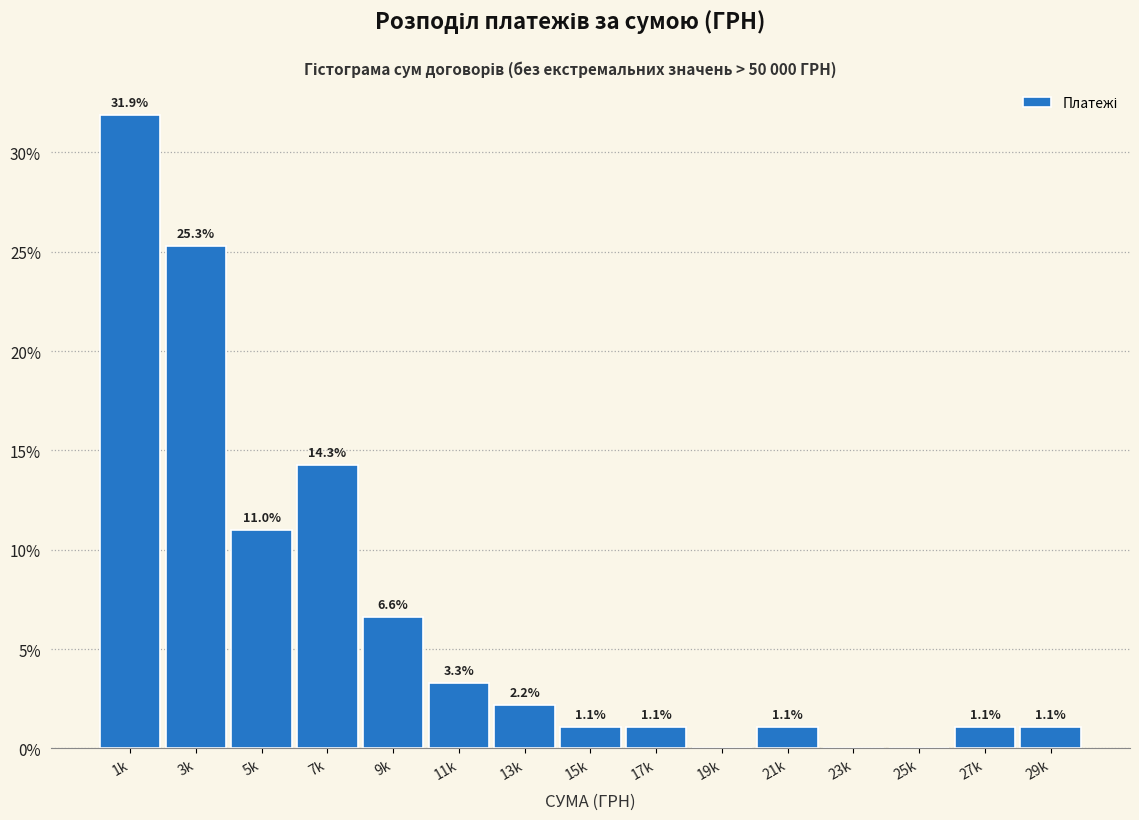

Reading left to right, list all the values displayed in this chart.

1k=31.9	3k=25.3	5k=11.0	7k=14.3	9k=6.6	11k=3.3	13k=2.2	15k=1.1	17k=1.1	19k=0.0	21k=1.1	23k=0.0	25k=0.0	27k=1.1	29k=1.1